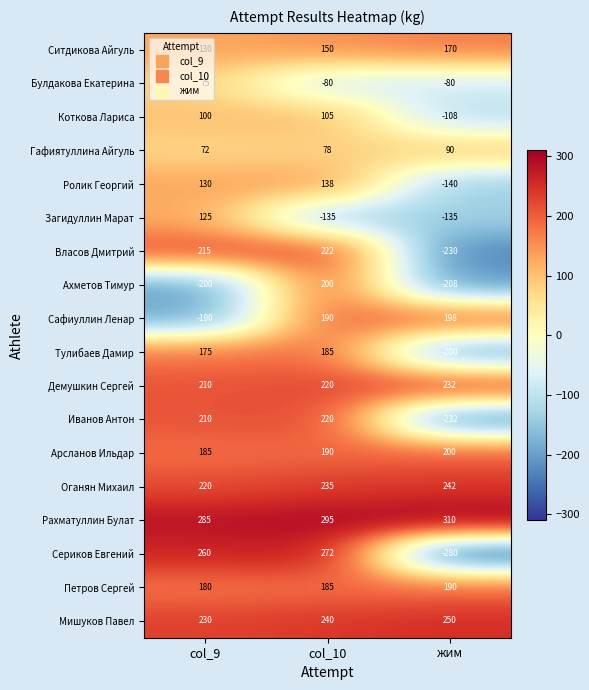

At which label does Коткова Лариса reach its peak?

col_10